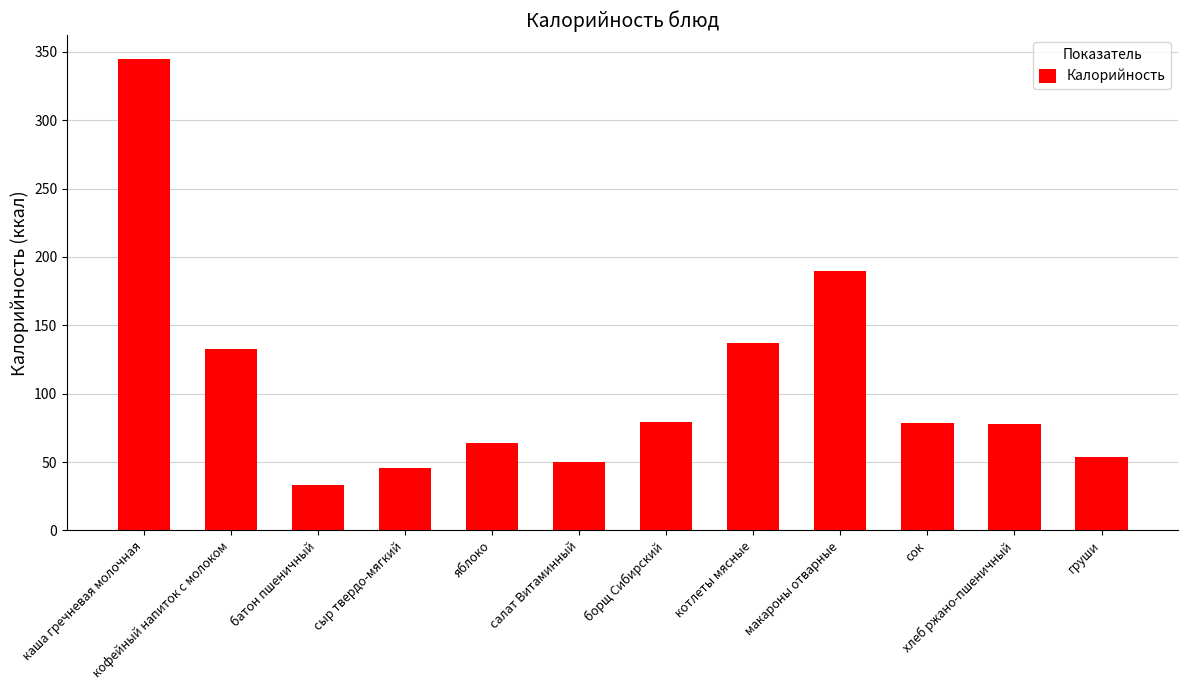

Between макароны отварные and борщ Сибирский, which is larger?

макароны отварные